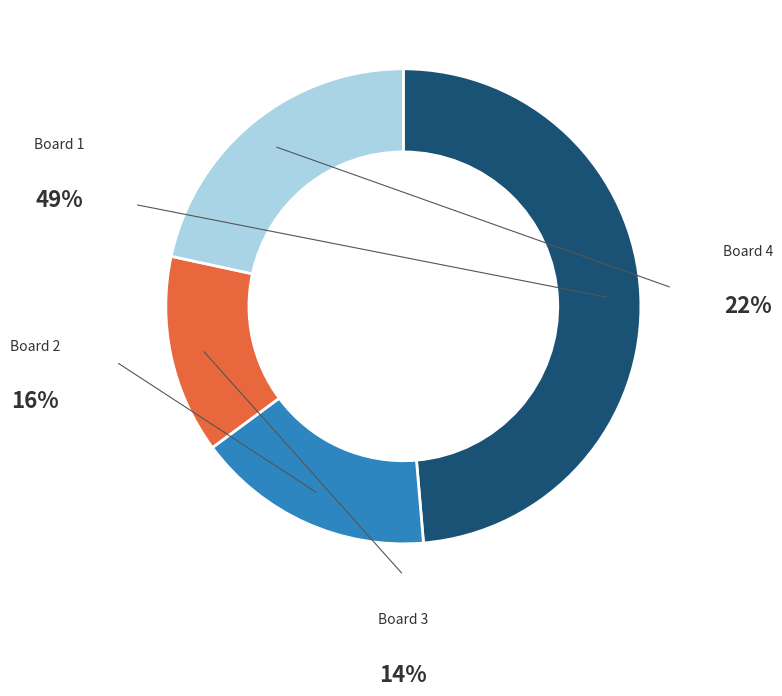

To the nearest percent, what is the average slice percentage?

25%